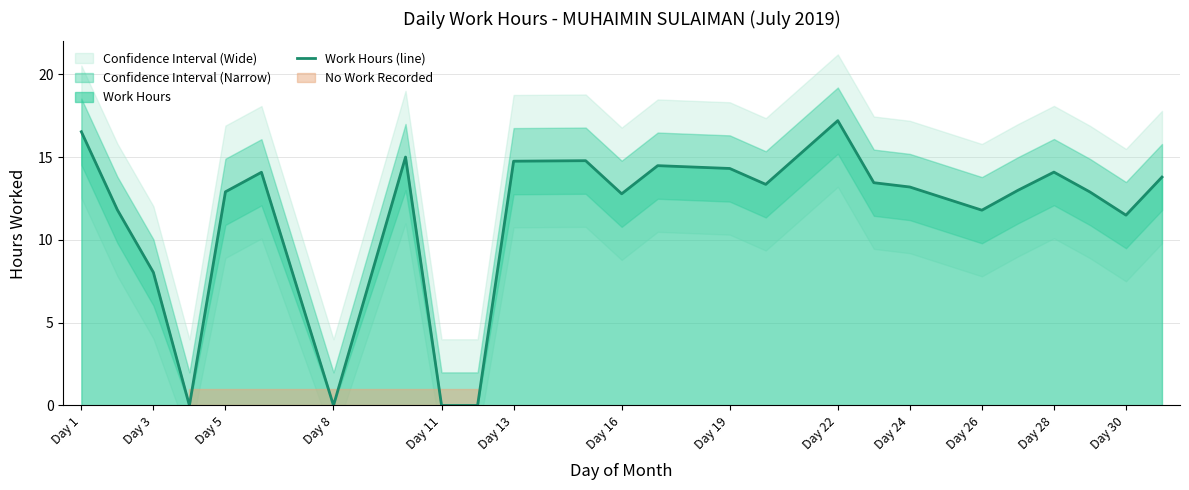

The value of Work Hours (line) at Day 16 is 12.8. True or false?

True